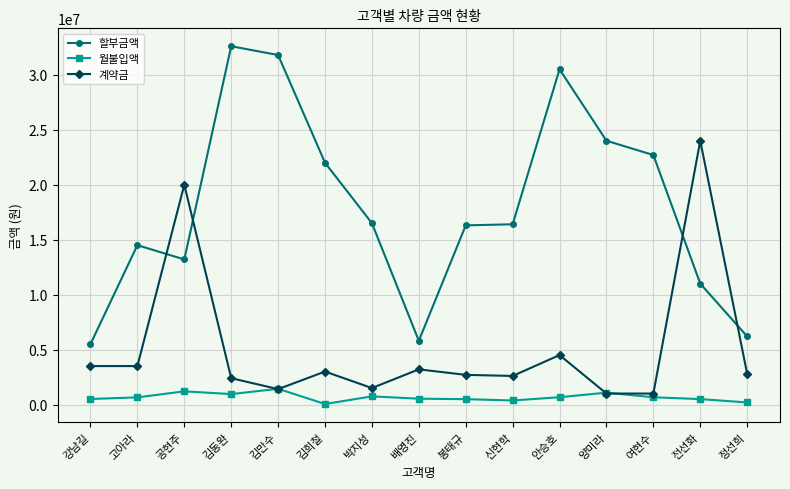

Which label corresponds to the largest value in the chart?

김동완